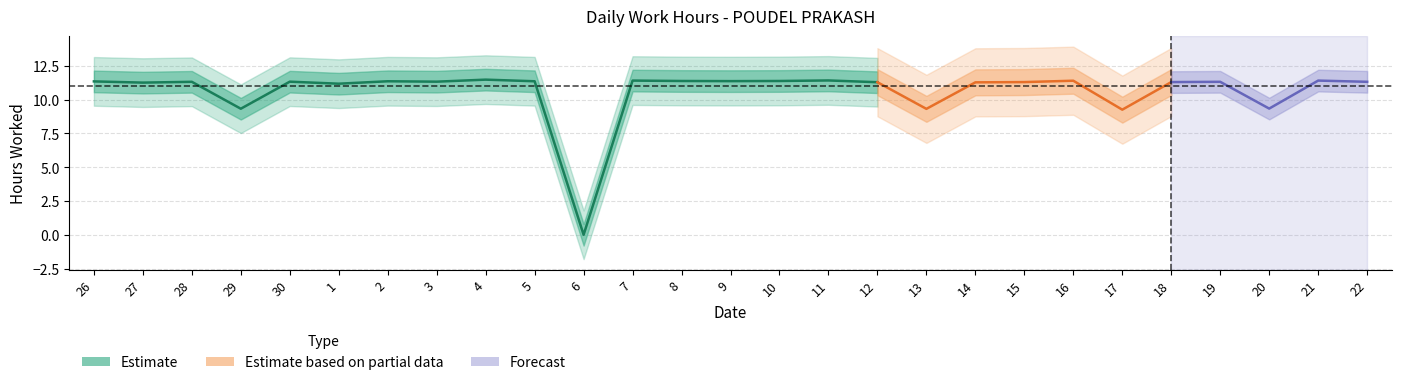

Where is the data nearest to the value 5?

17